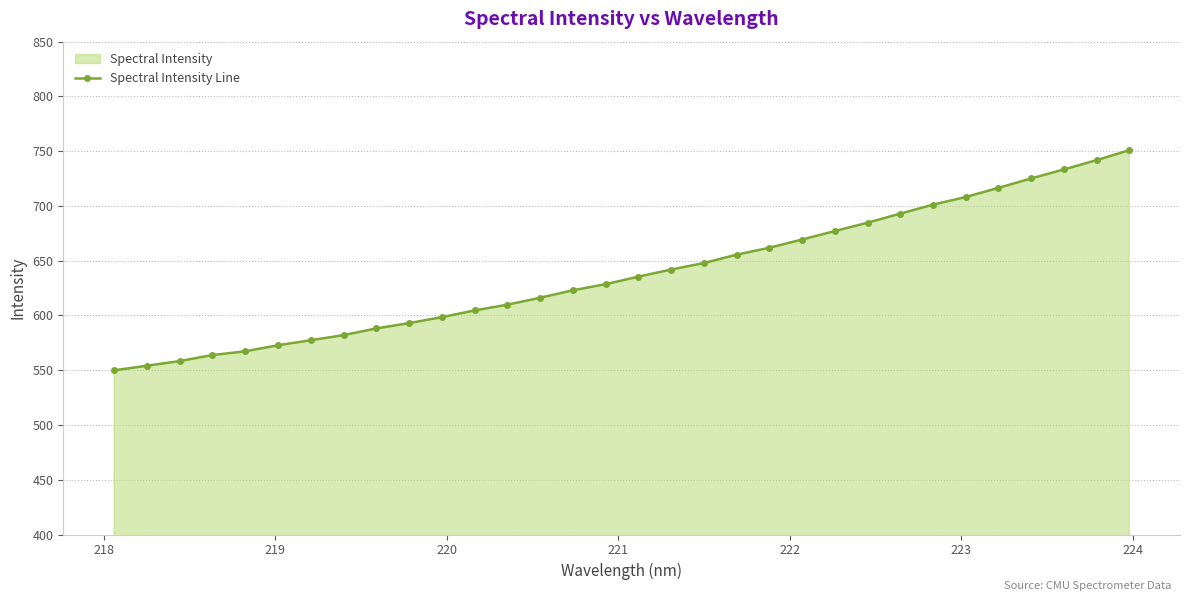

What is the value of the 31st point from the left?

741.8